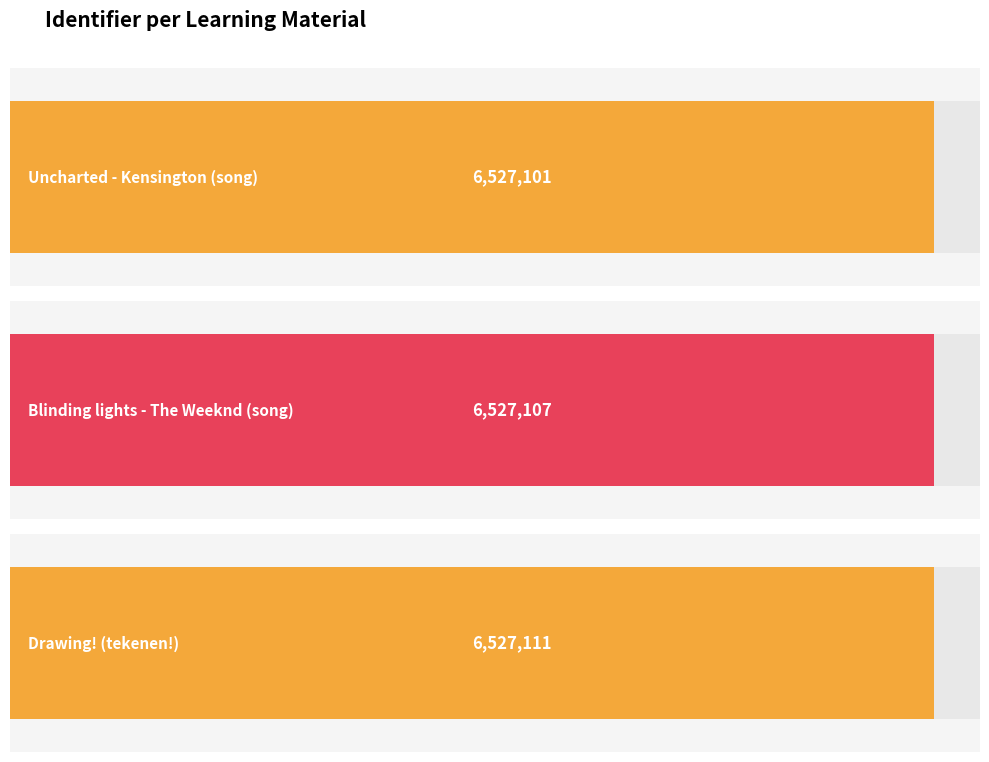

The chart shows a value of 6527101 at Uncharted - Kensington (song). True or false?

True